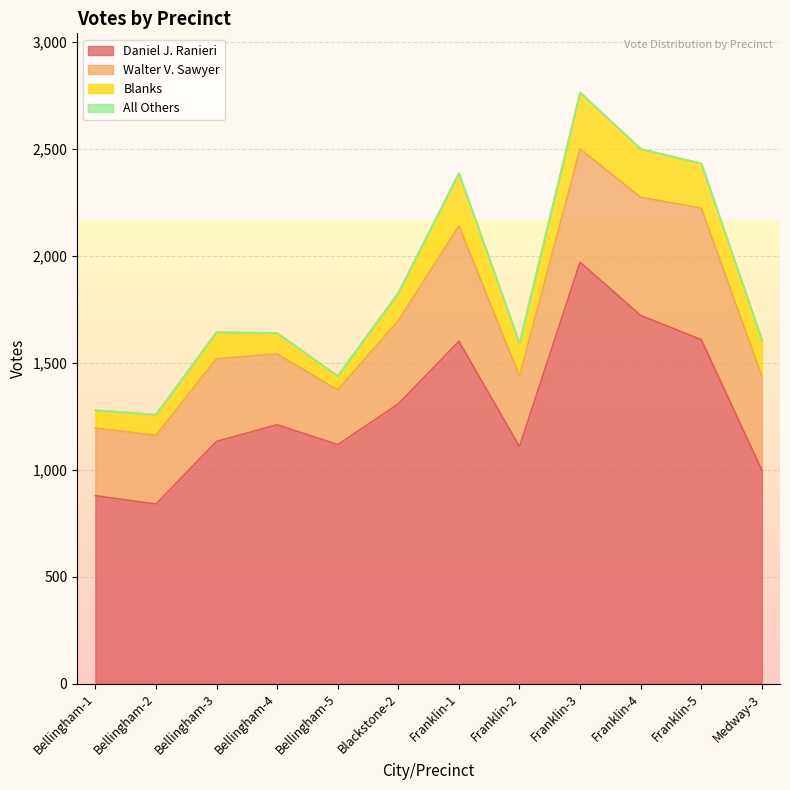

Rank the series at Bellingham-1 from highest to lowest value.

Daniel J. Ranieri, Walter V. Sawyer, Blanks, All Others